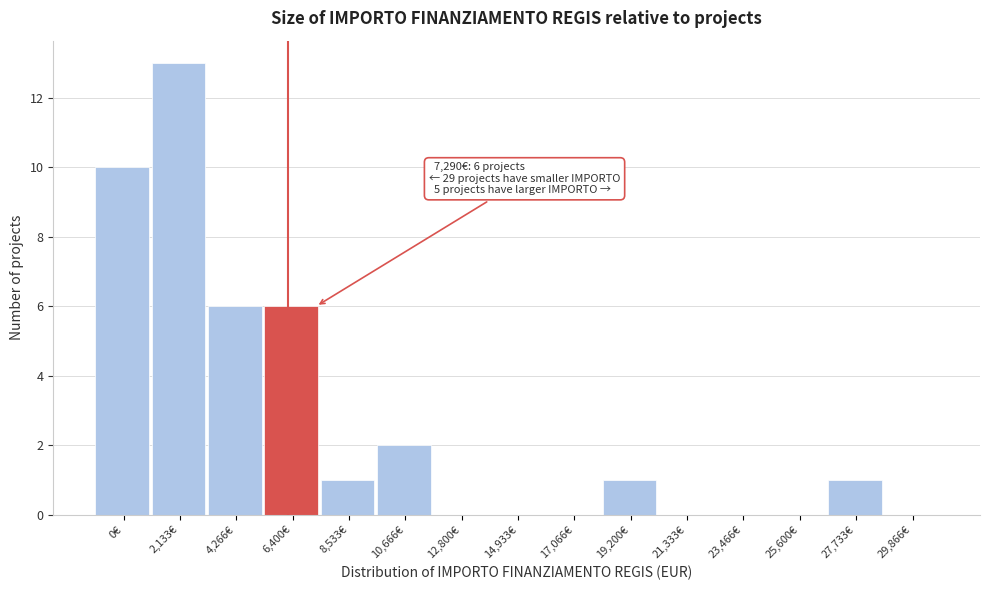

Reading right to left, what are all the values shown in this chart?

29,866€=0	27,733€=1	25,600€=0	23,466€=0	21,333€=0	19,200€=1	17,066€=0	14,933€=0	12,800€=0	10,666€=2	8,533€=1	6,400€=6	4,266€=6	2,133€=13	0€=10